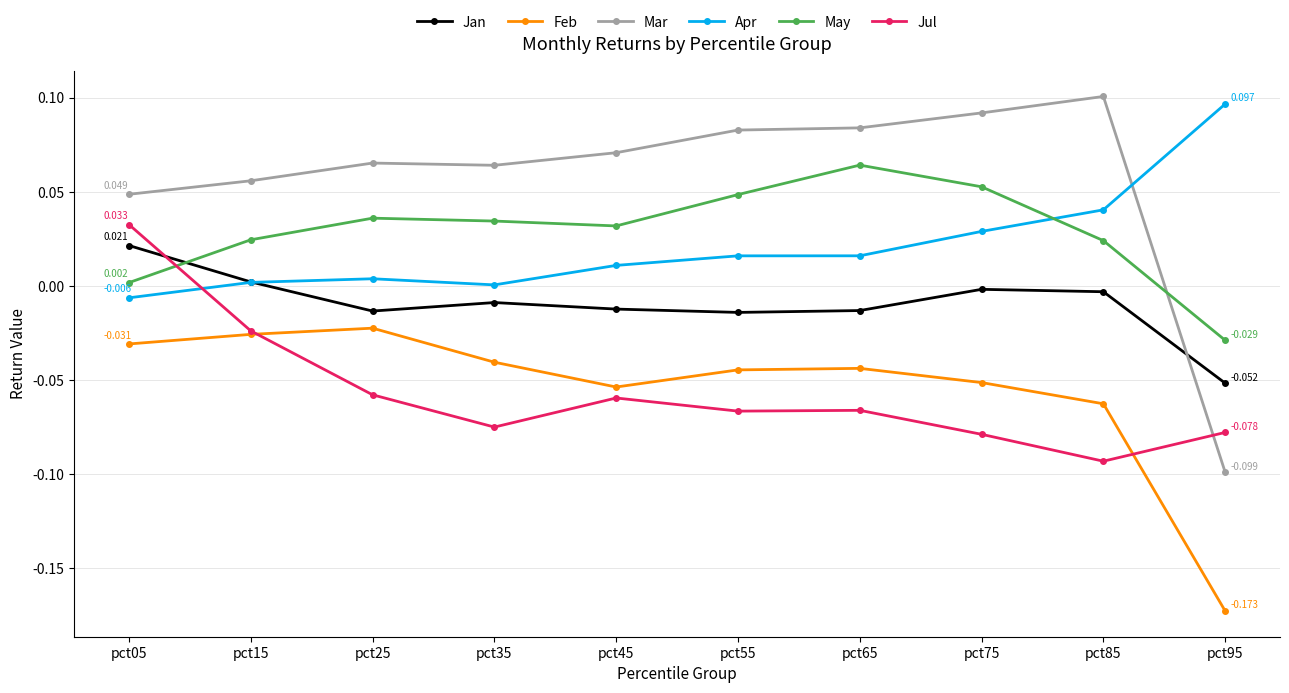

True or false: Feb and May intersect in this chart.

False